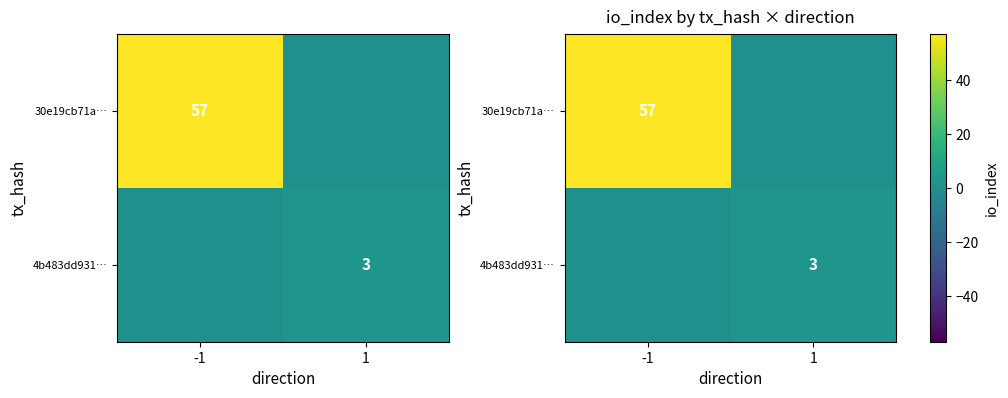

Is the value of 30e19cb71a… at -1 greater than the value of 4b483dd931… at 1?

Yes